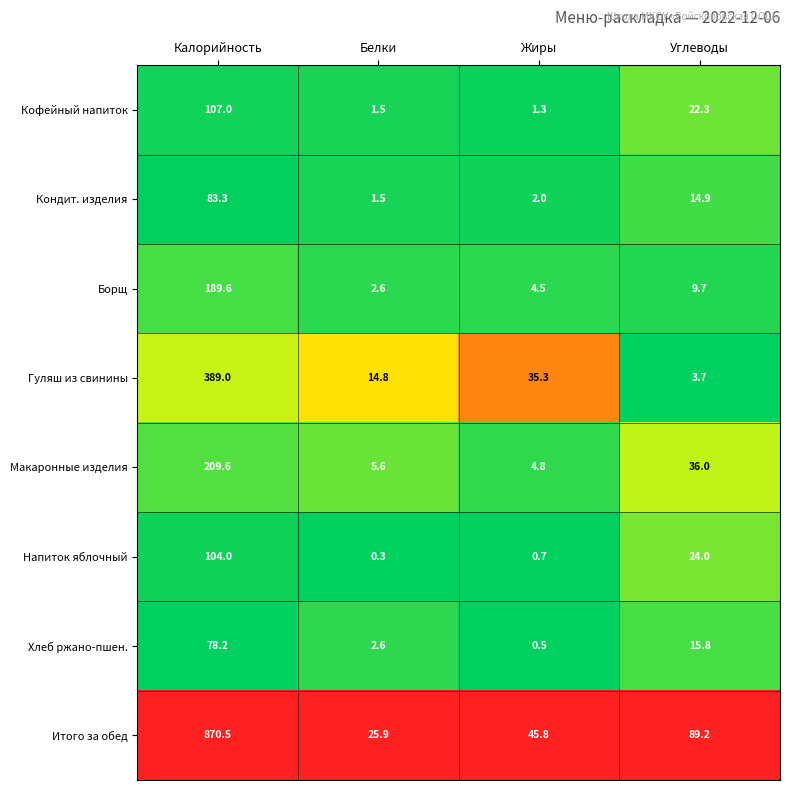

What is the greatest value displayed?

870.5